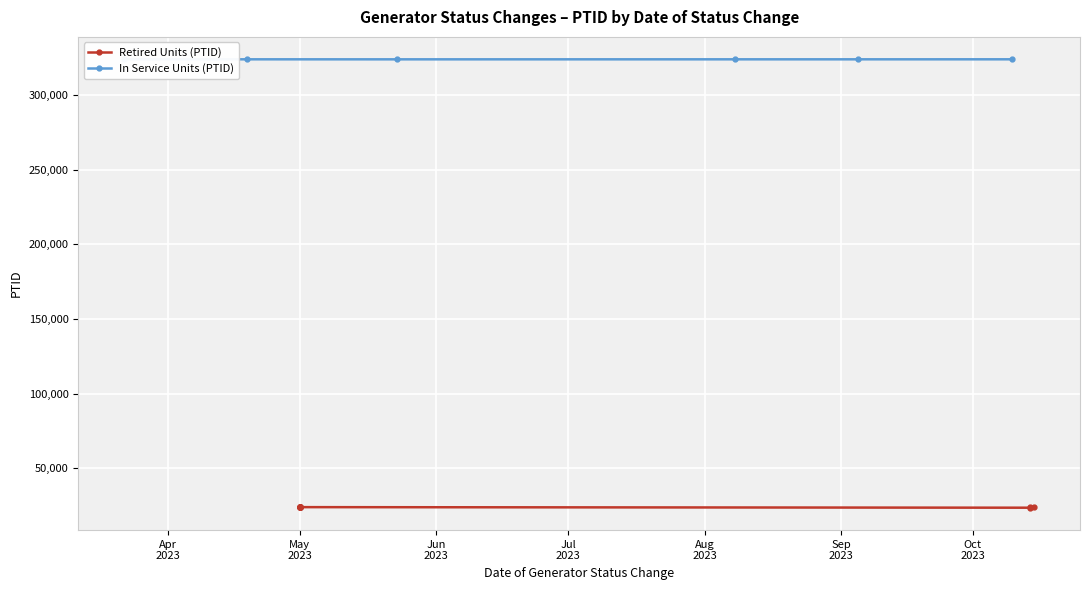

What is the difference between the second highest and minimum values?

13